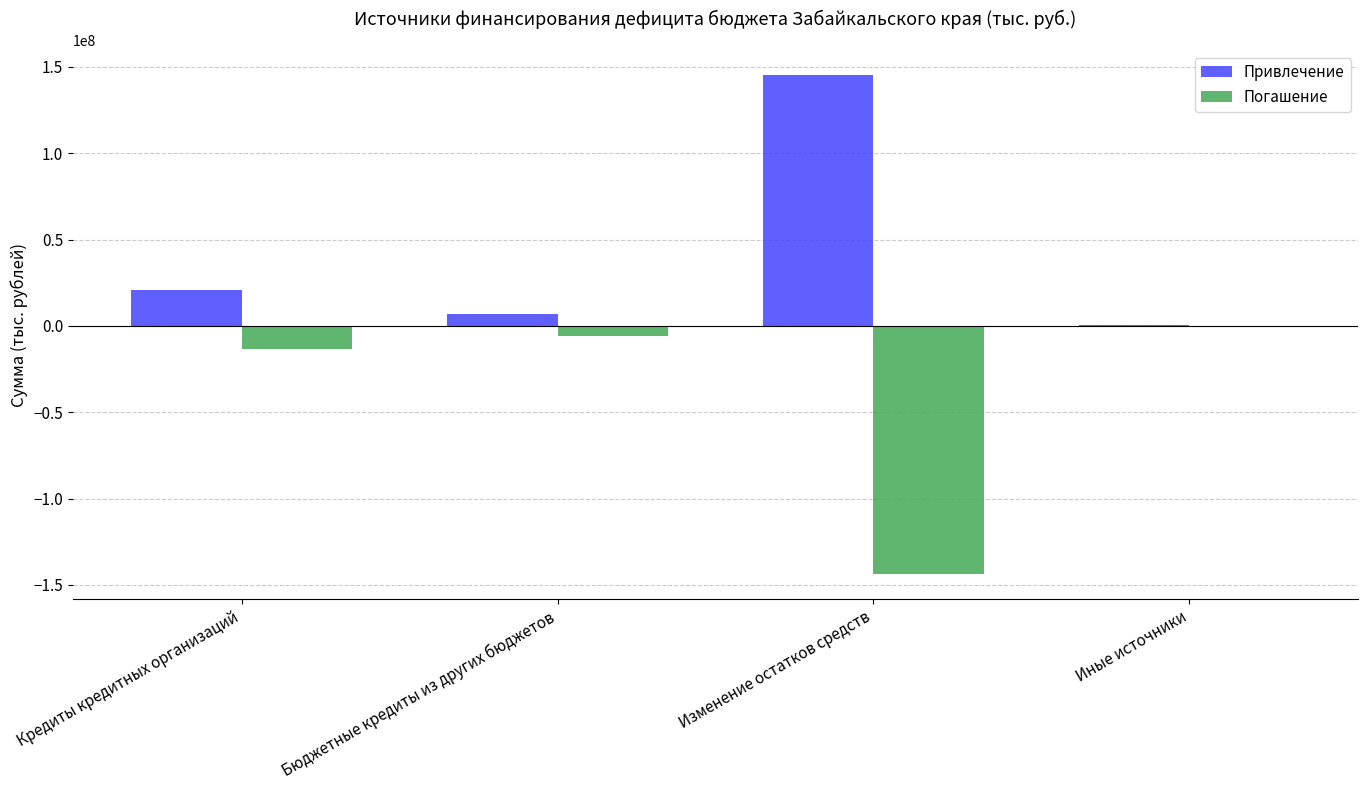

At which label does Привлечение reach its peak?

Изменение остатков средств